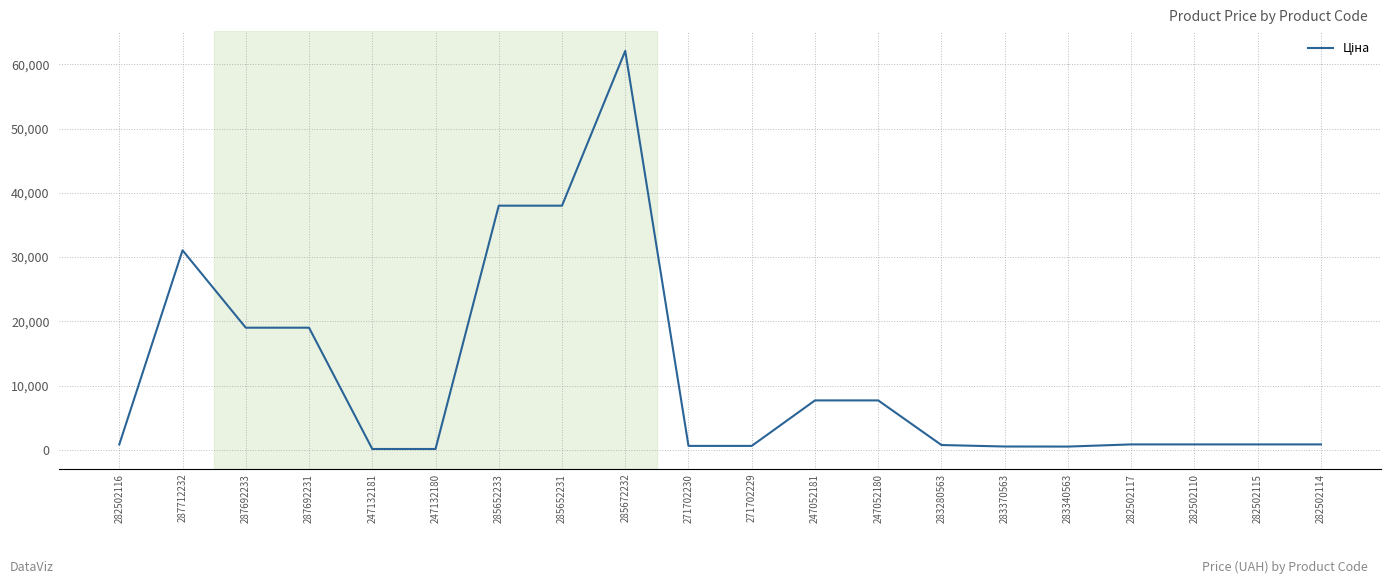

Which label corresponds to the largest value in the chart?

285672232